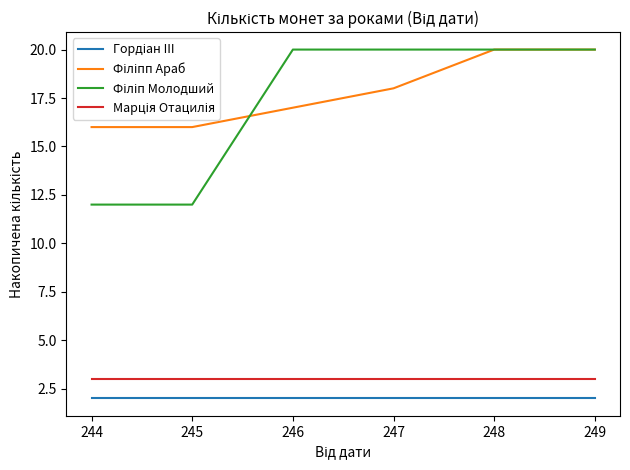

What is the total value across all series at 246?

42